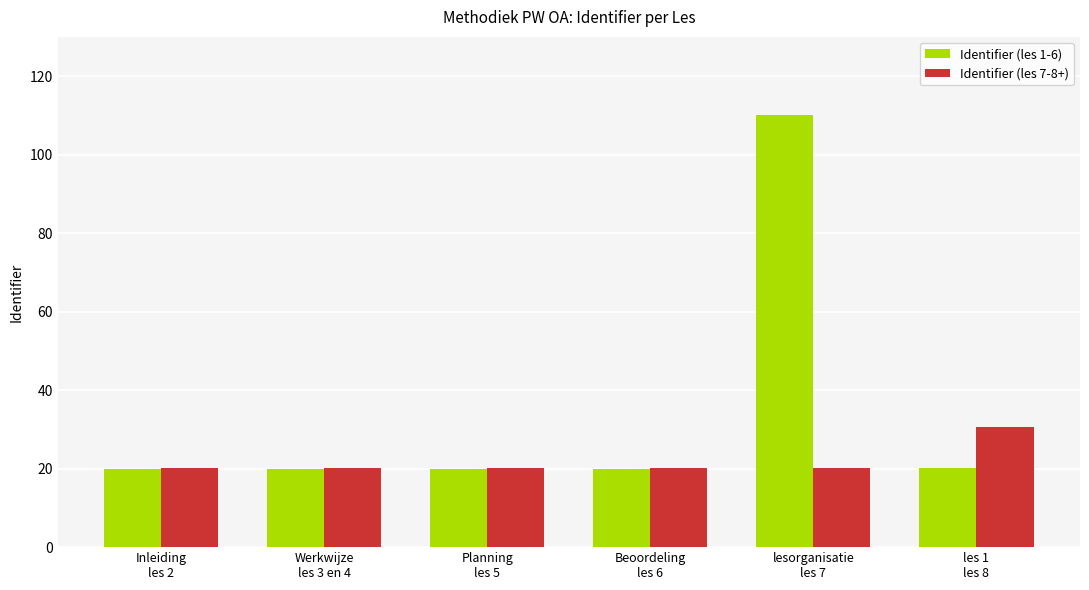

Rank the series by their maximum value, from highest to lowest.

Identifier (les 1-6), Identifier (les 7-8+)